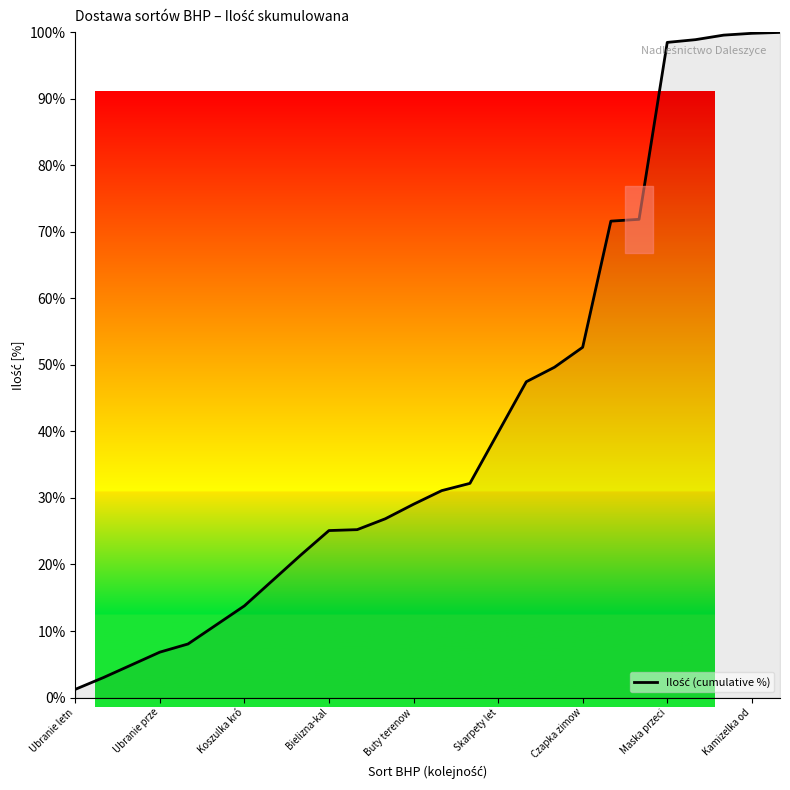

What is the greatest value displayed?

100.0